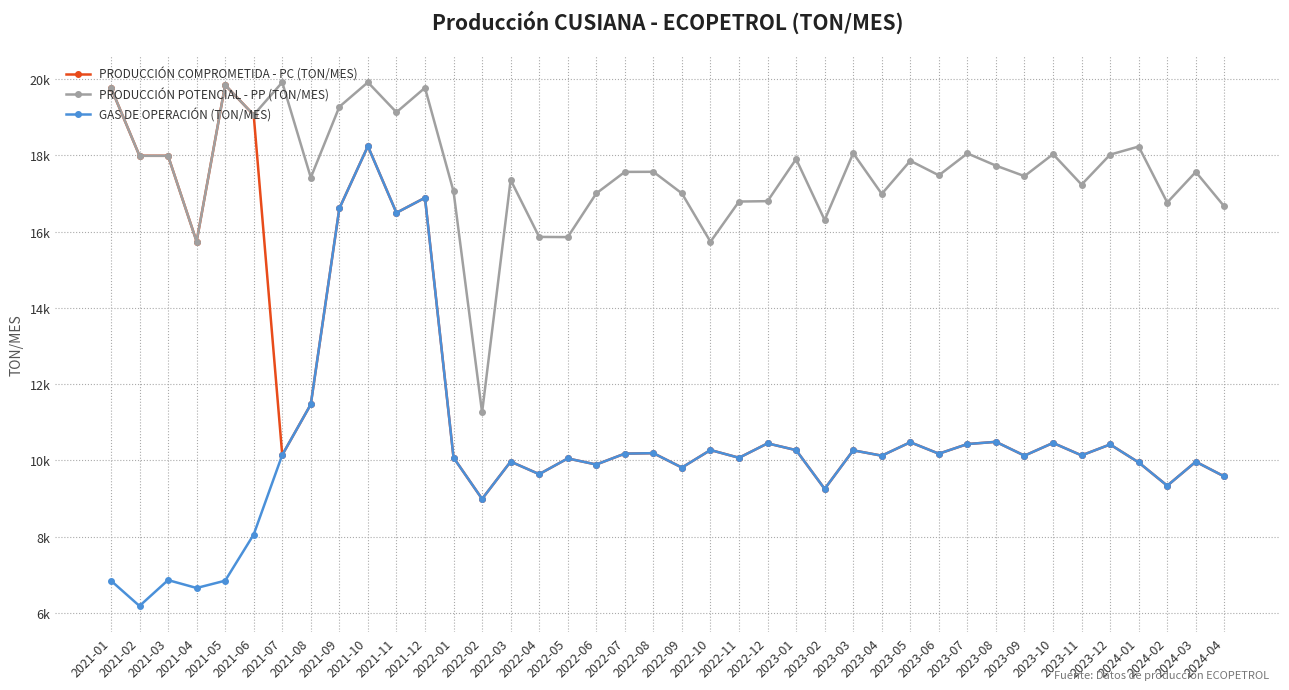

Is this an area chart (filled region under the line)?

No